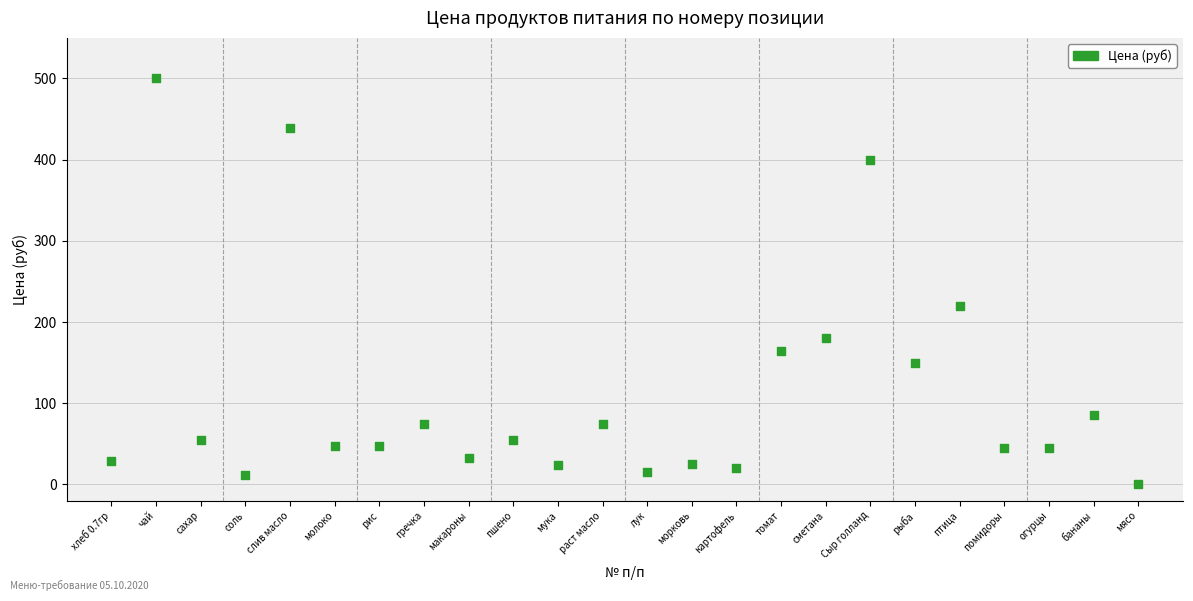

What is the range of Y values (max minus min)?

500.0